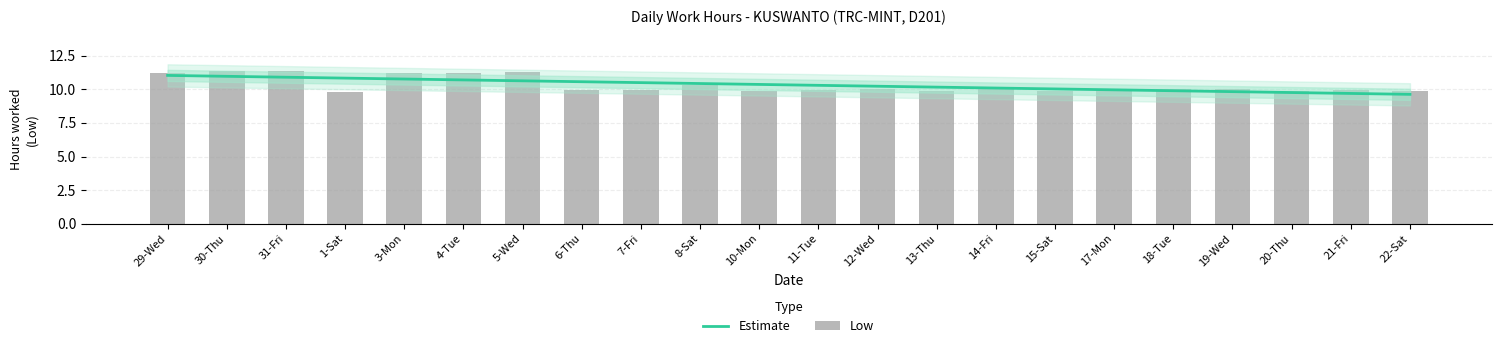

How many values in the Estimate series exceed 10?

16